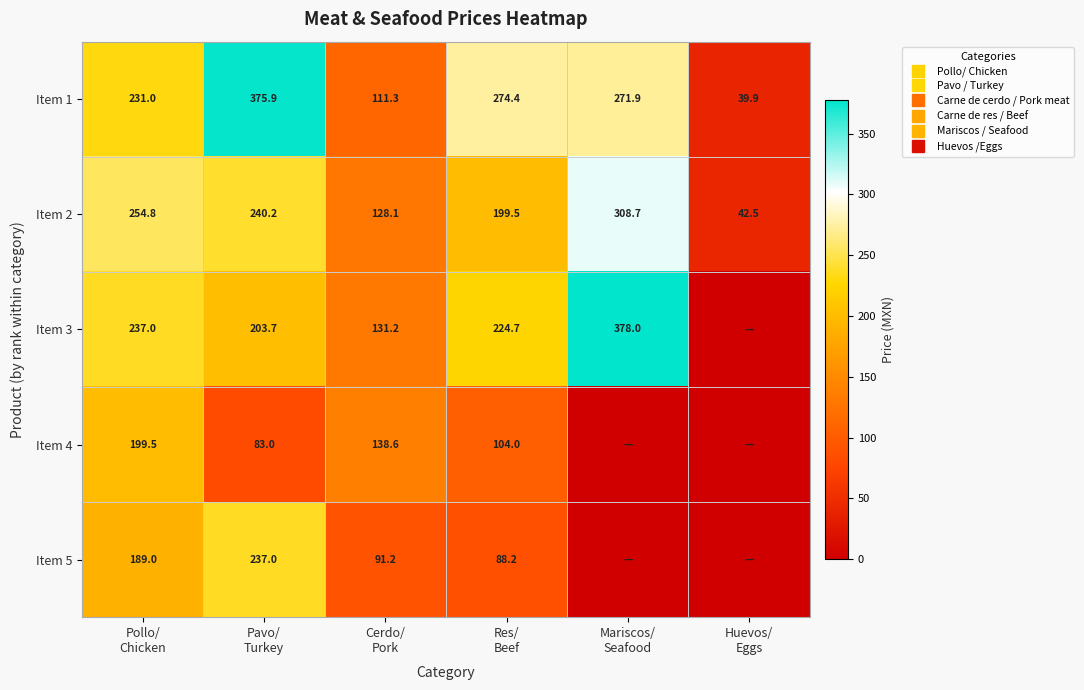

At which label does Item 2 first exceed 240?

Pollo/ Chicken